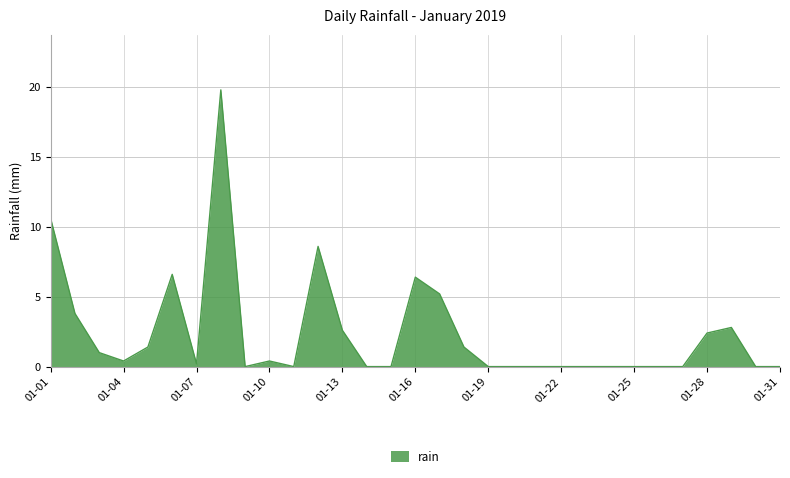

What is the maximum value shown in the chart?

19.8